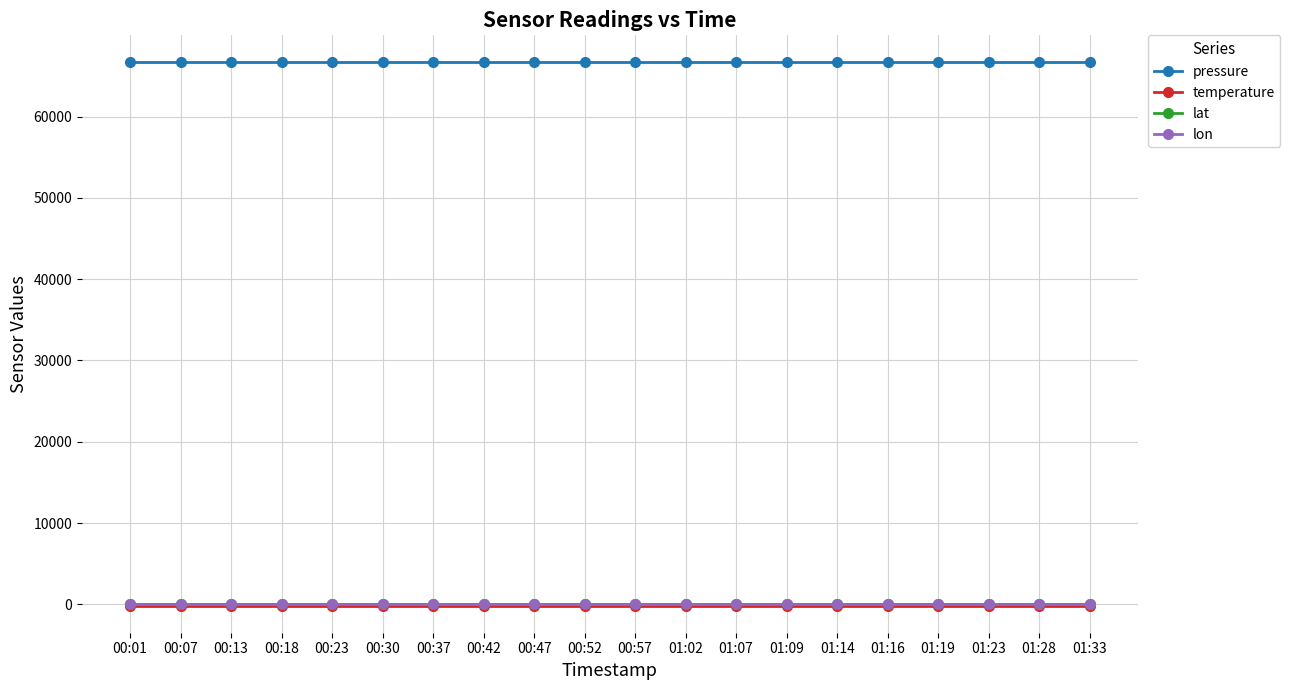

At how many categories does at least one series exceed 56270?

20